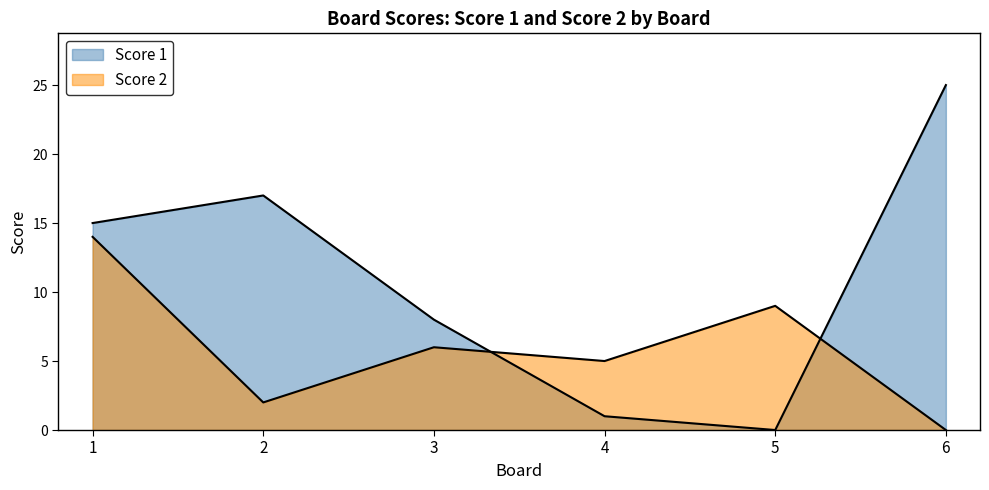

The Score 1 series shows 15 at 1. True or false?

True